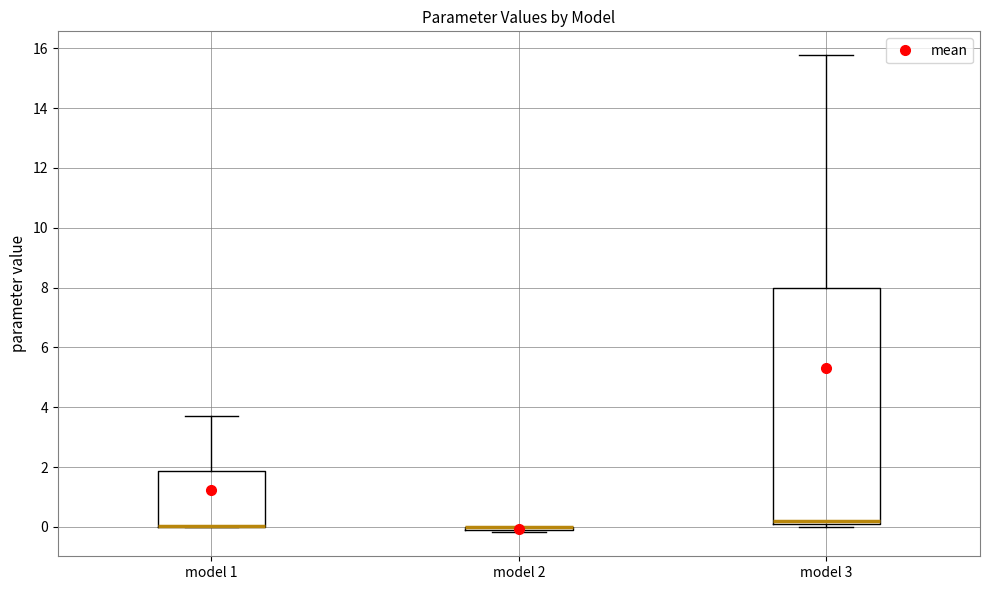

Where is the upper edge of the box for model 3 on the y-axis? The values are not printed on the chart, so give them approximately, as read against the axis.

8.0